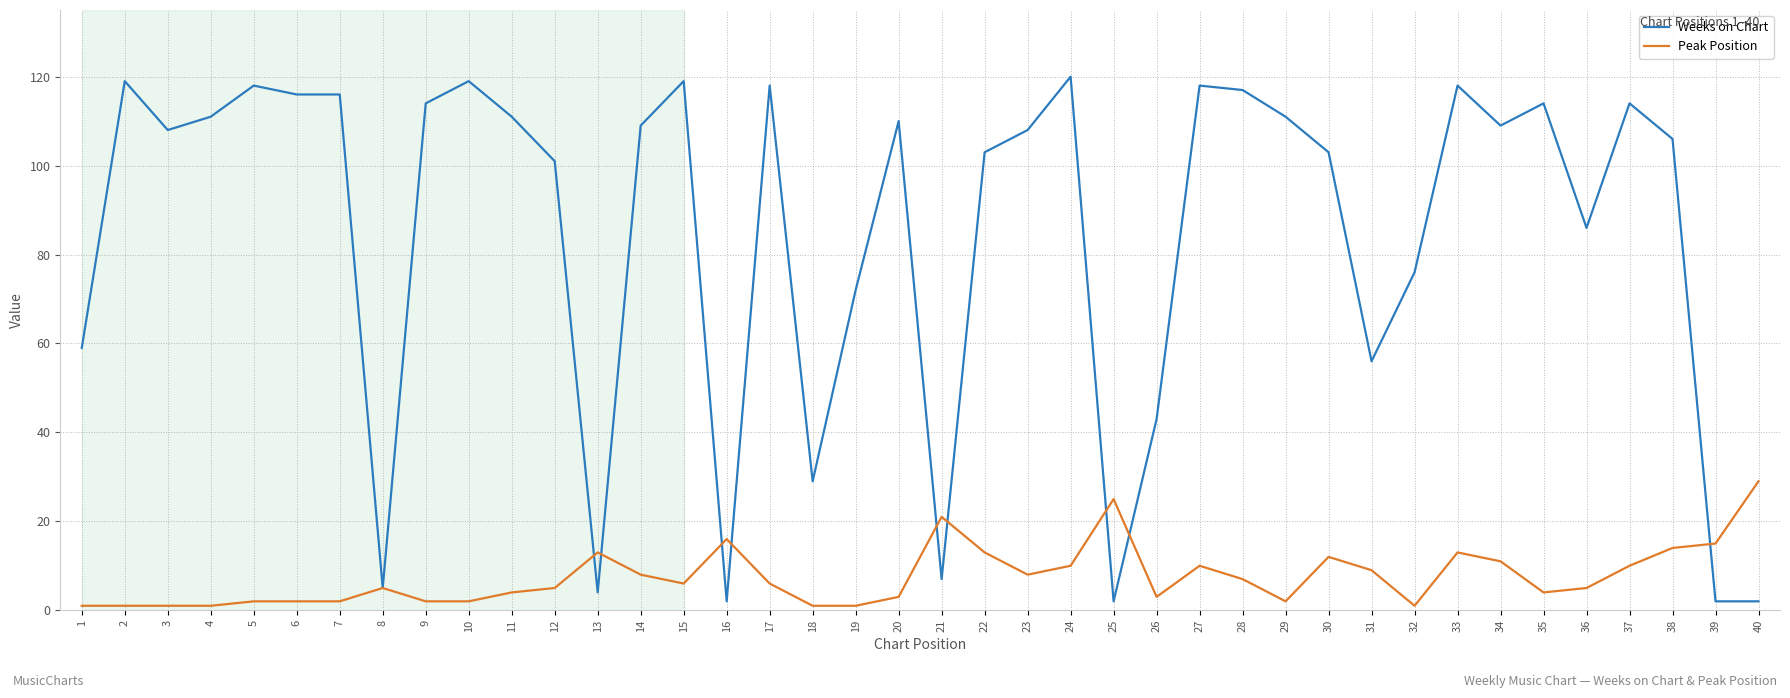

Does the chart have visible grid lines?

Yes